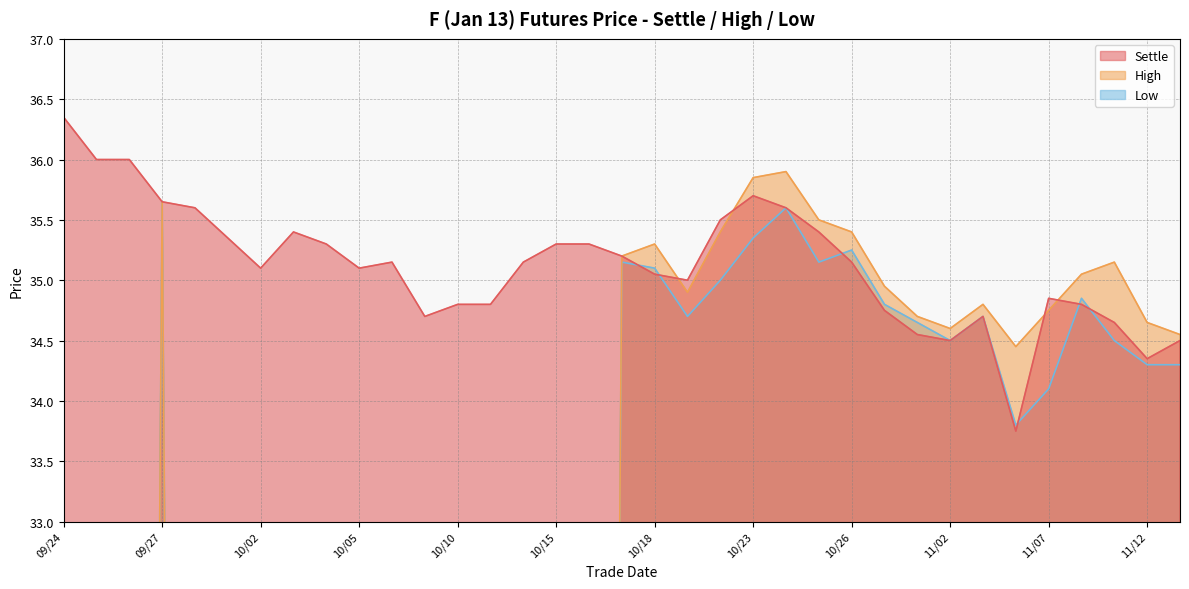

What is the highest value of the Low series?

35.6